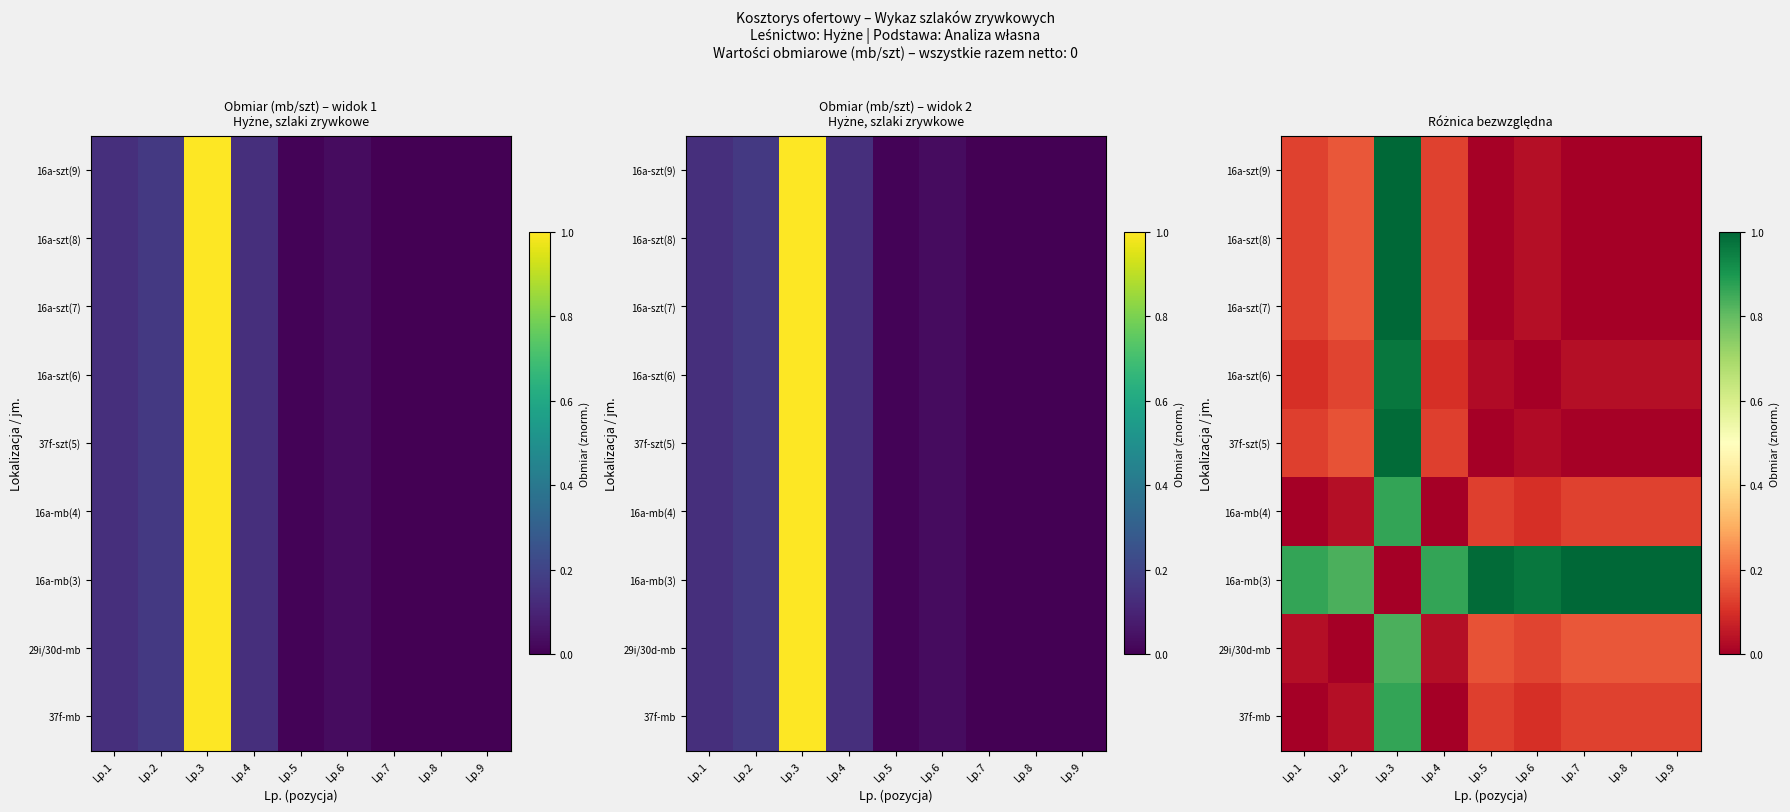

Is the value of 37f-mb at Lp.1 greater than the value of 16a-szt(7) at Lp.6?

No